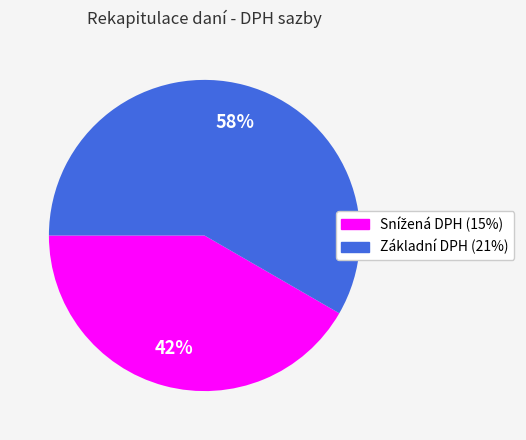

Does any single category account for the majority?

Yes